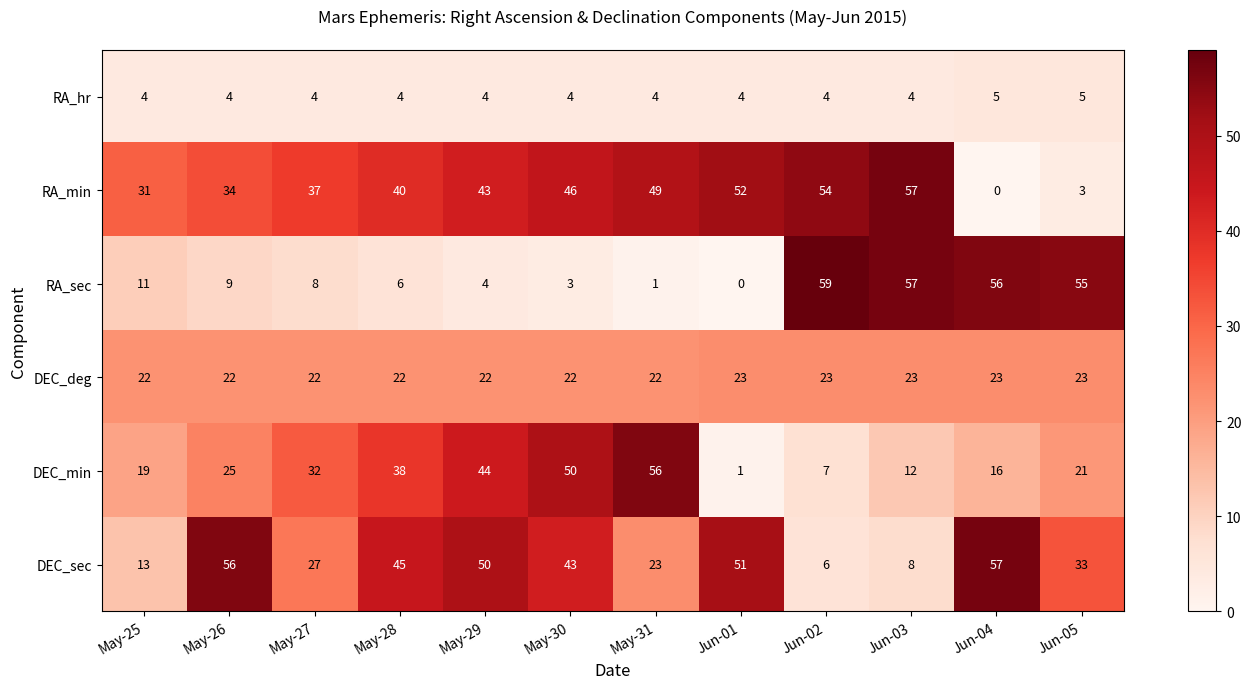

Between Jun-03 and Jun-05, which series saw the biggest shift?

RA_min